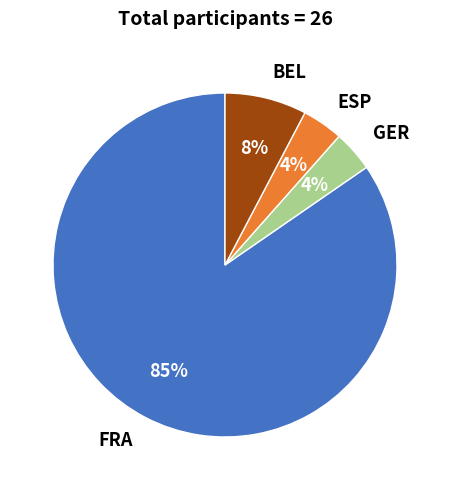

What is the ratio of the value at BEL to the value at ESP?

2.0